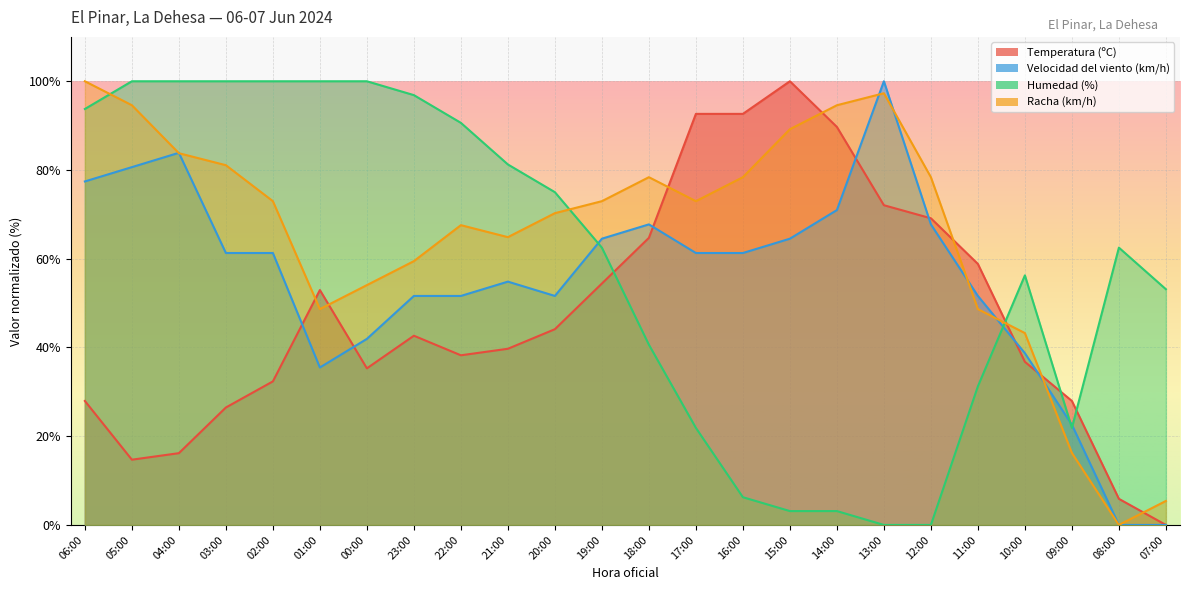

Is the value of Humedad (%) at 00:00 greater than the value of Racha (km/h) at 05:00?

Yes